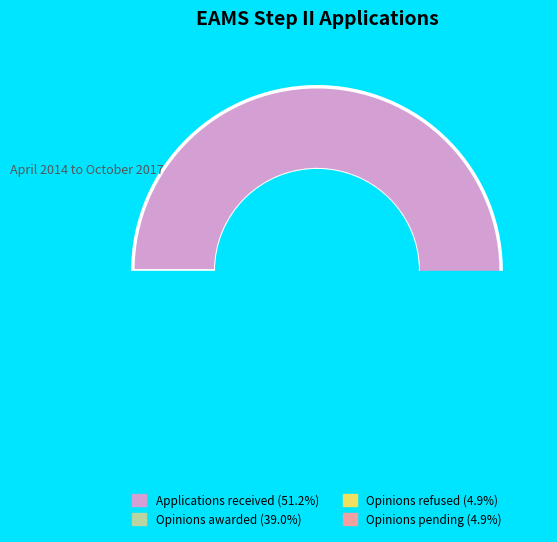

Which category accounts for the majority?

Applications received